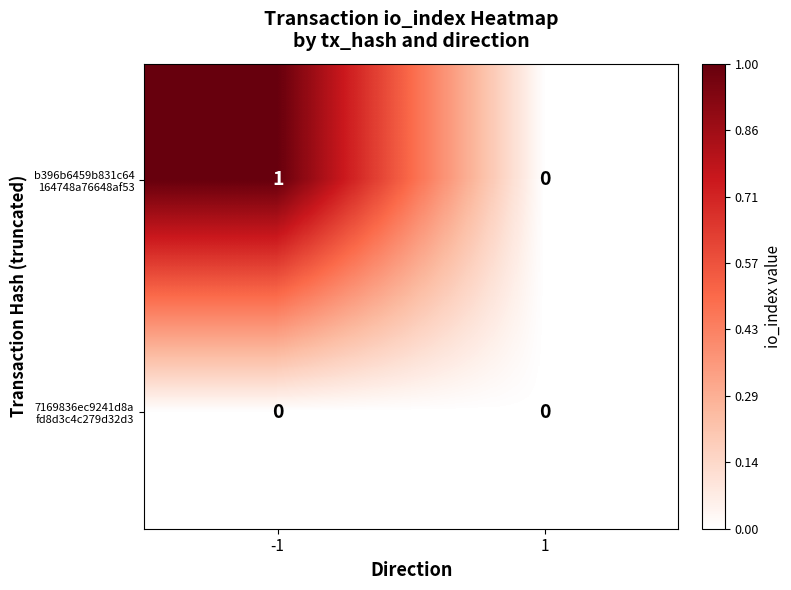

How many series are shown in this chart?

2